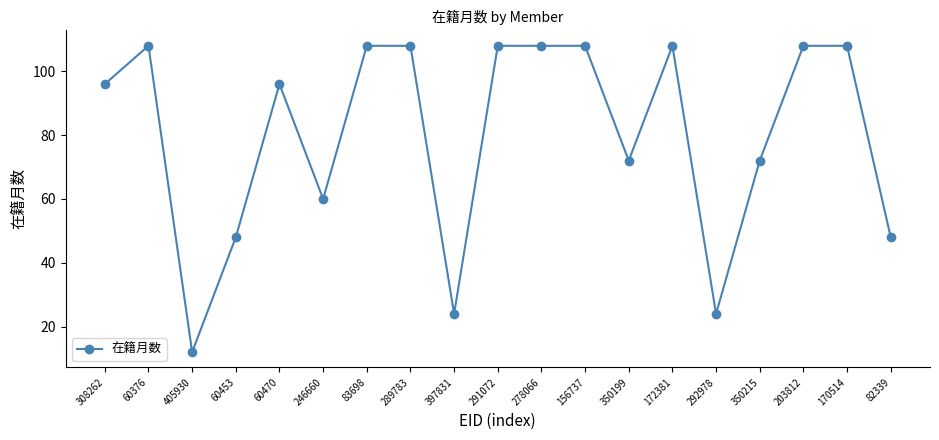

Reading right to left, list all the values displayed in this chart.

48	108	108	72	24	108	72	108	108	108	24	108	108	60	96	48	12	108	96